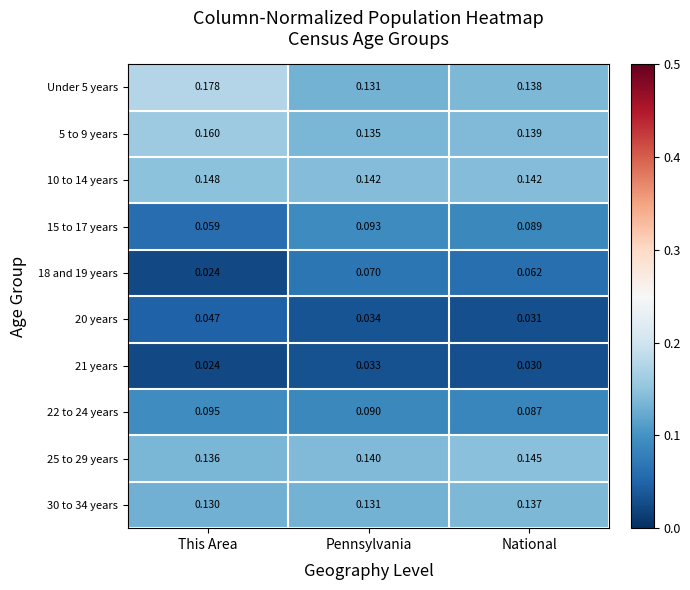

Is the value of 5 to 9 years at Pennsylvania greater than the value of 25 to 29 years at Pennsylvania?

No